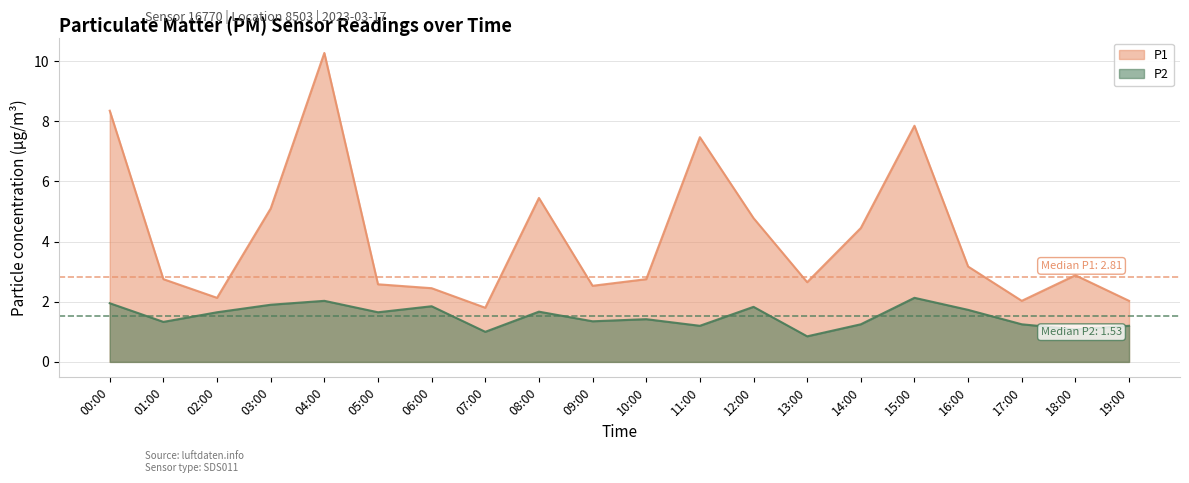

How many categories are shown in the chart?

20